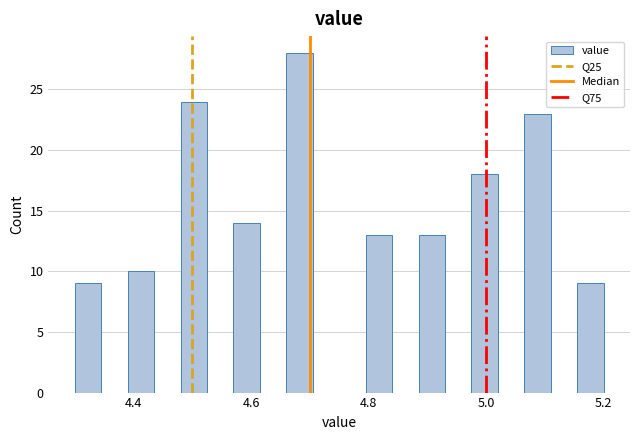

Around what value on the x-axis is the tallest bar? Give the approximate position of its centre, as read against the axis.

4.68